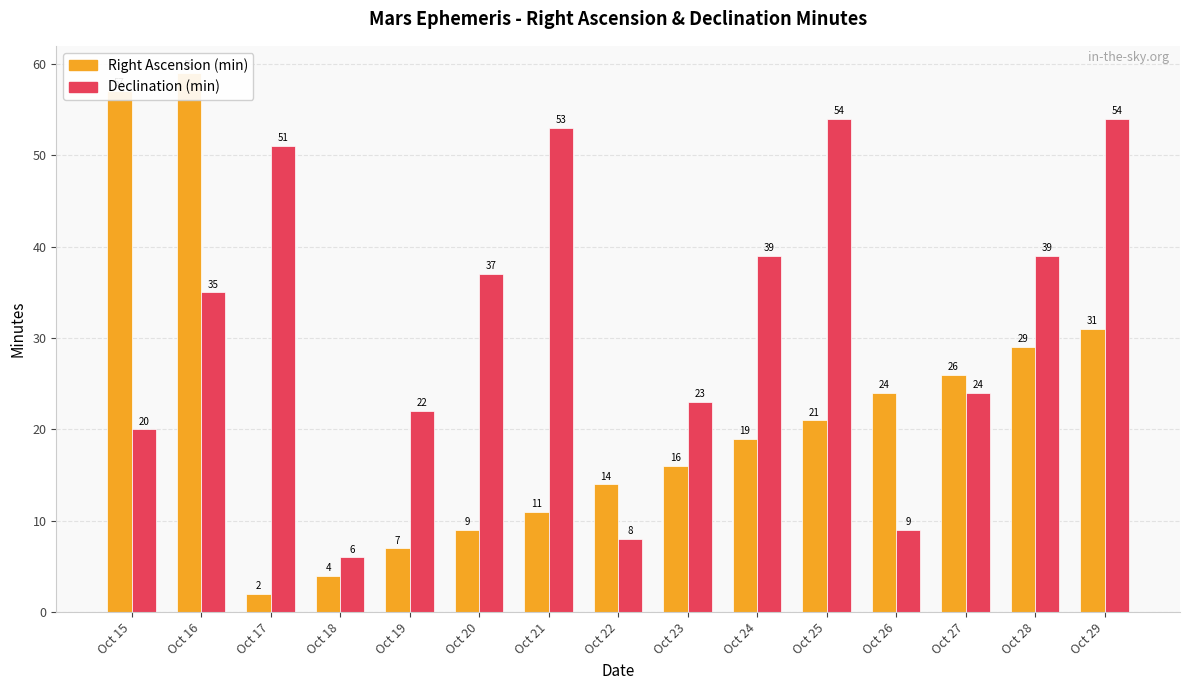

Between Oct 17 and Oct 15, which is larger?

Oct 15